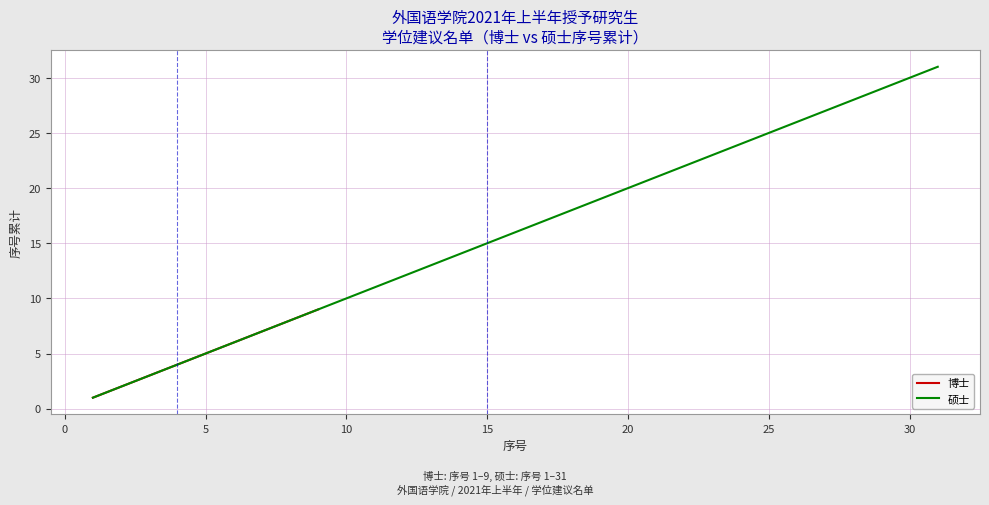

Is this an area chart (filled region under the line)?

No